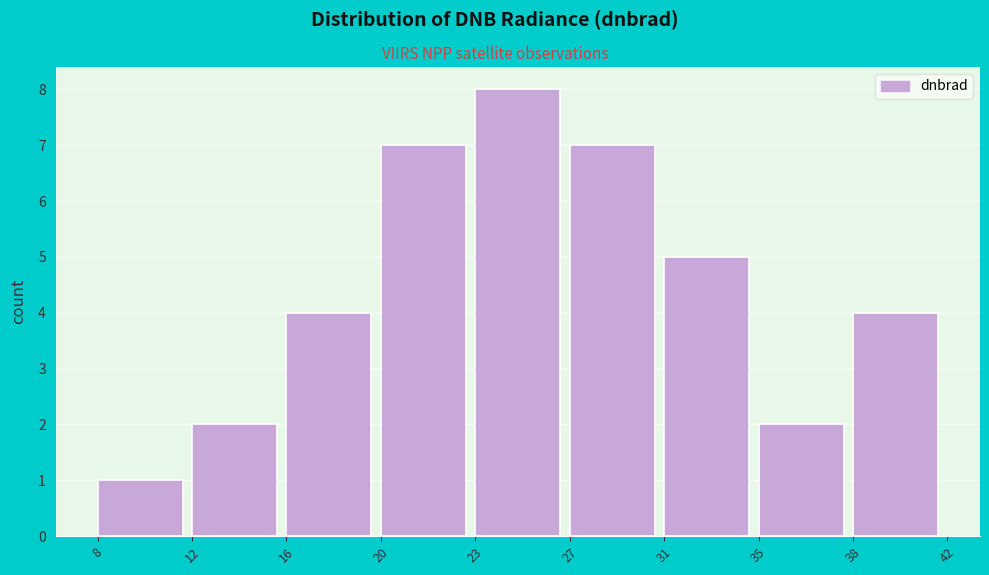

Reading left to right, transcribe all the data shown in this chart.

1	2	4	7	8	7	5	2	4